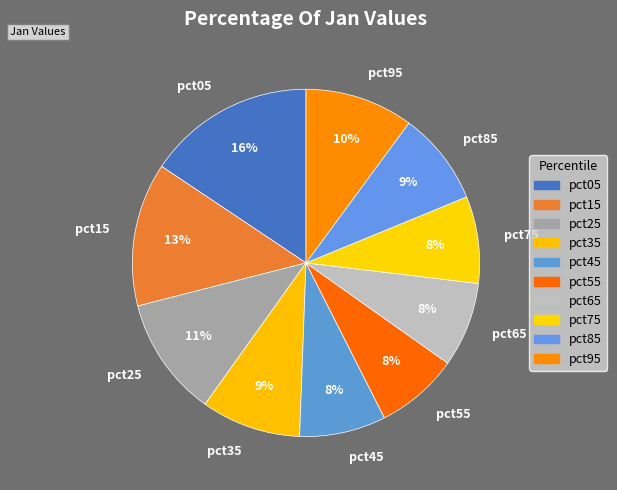

The pct15 slice represents 13% of the pie. True or false?

True